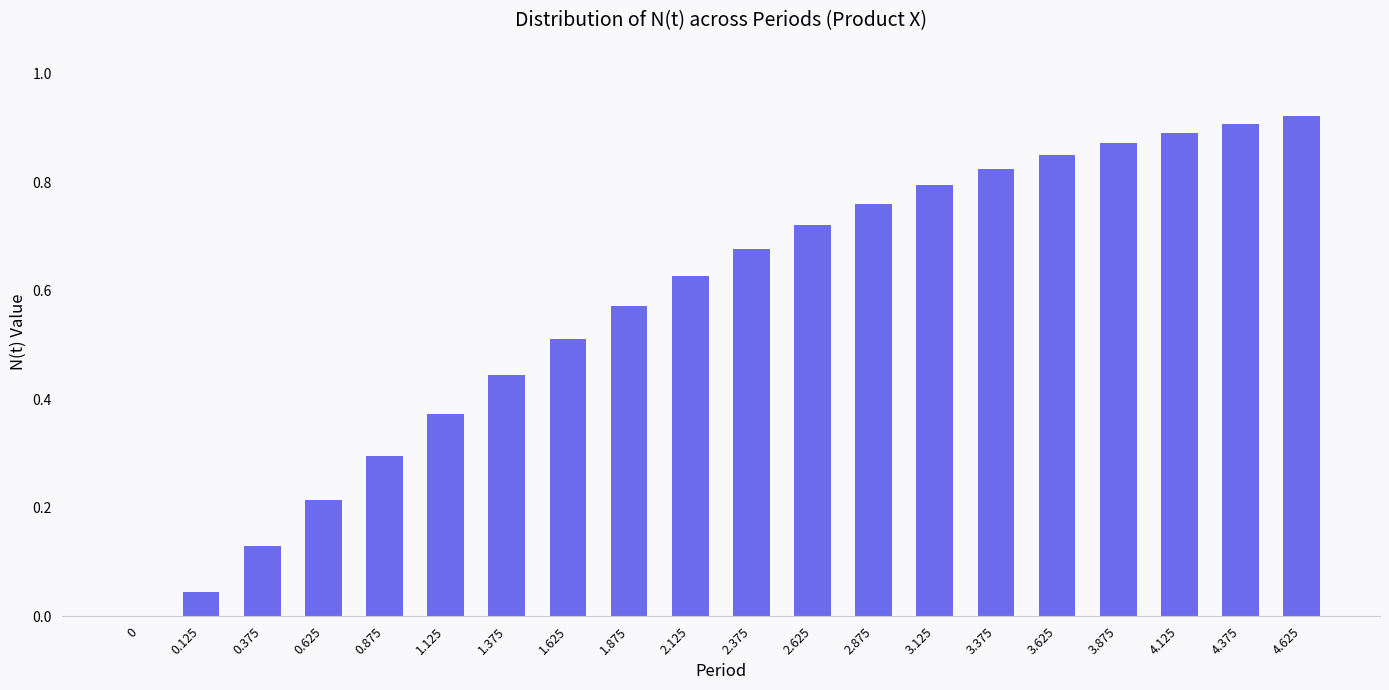

How many data points does each series have?

20